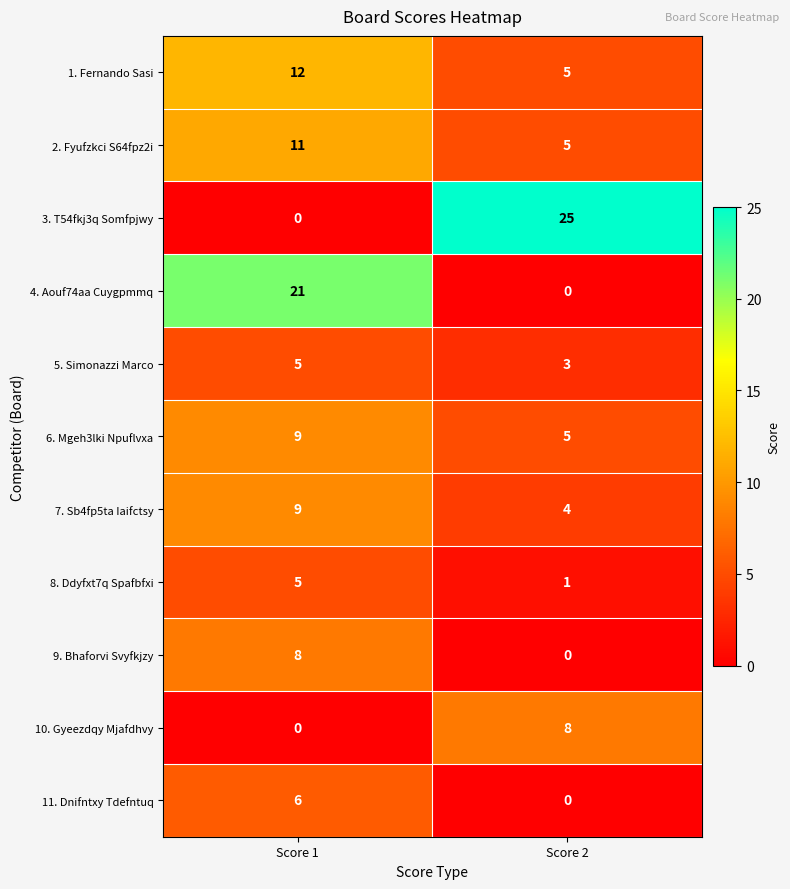

What is the greatest value displayed?

25